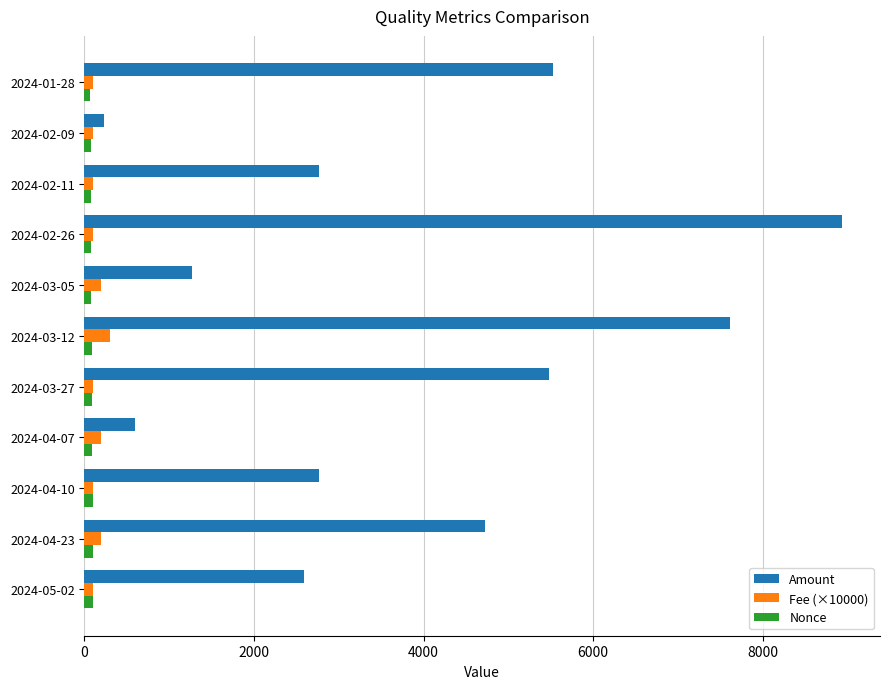

Between 2024-05-02 and 2024-04-07, which series saw the biggest shift?

Amount